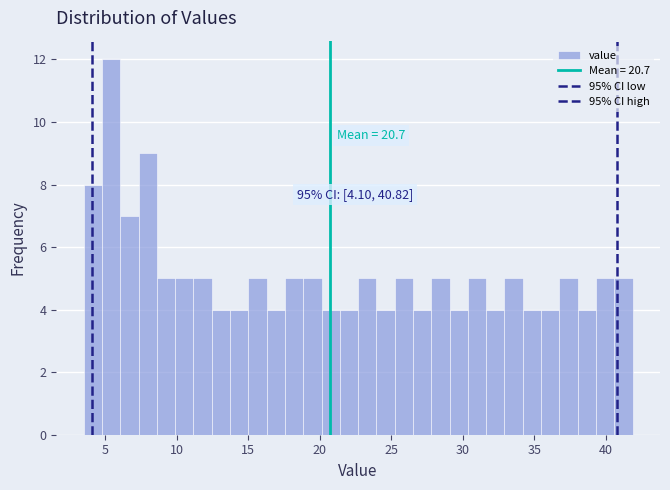

Read against the x-axis, roughly where is the centre of the tallest bar?

5.5